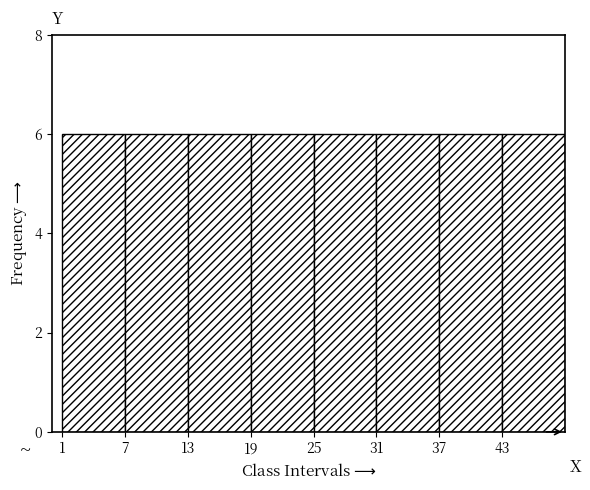

Reading left to right, list every bar in this chart as the range it spans on the x-axis followed by its height. The values are not printed on the chart, so give them approximately, as read against the axis.

1 to 7: 6
7 to 13: 6
13 to 19: 6
19 to 25: 6
25 to 31: 6
31 to 37: 6
37 to 43: 6
43 to 49: 6